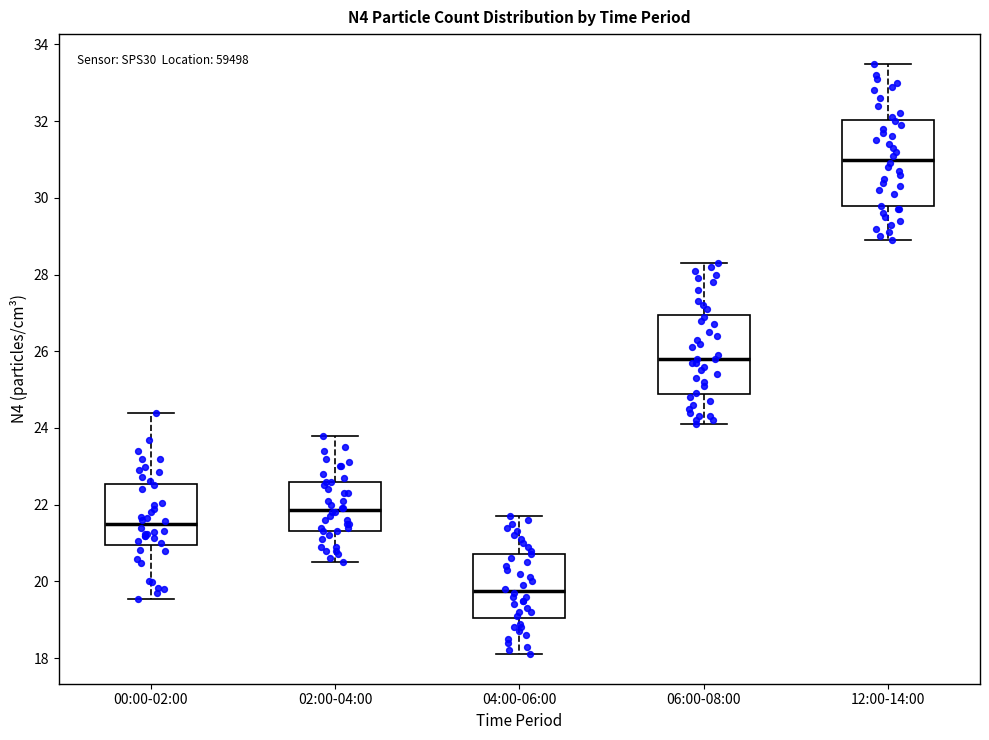

Where does the upper whisker of the box for 00:00-02:00 end on the y-axis? The values are not printed on the chart, so give them approximately, as read against the axis.

24.4